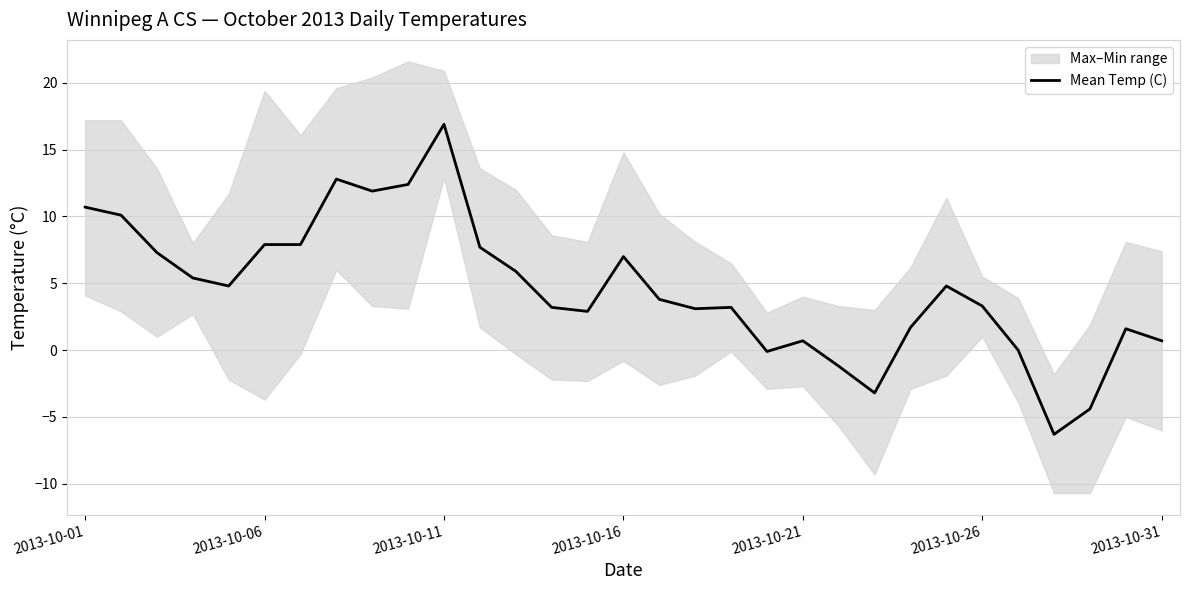

What is the minimum value for Mean Temp (C)?

-6.3